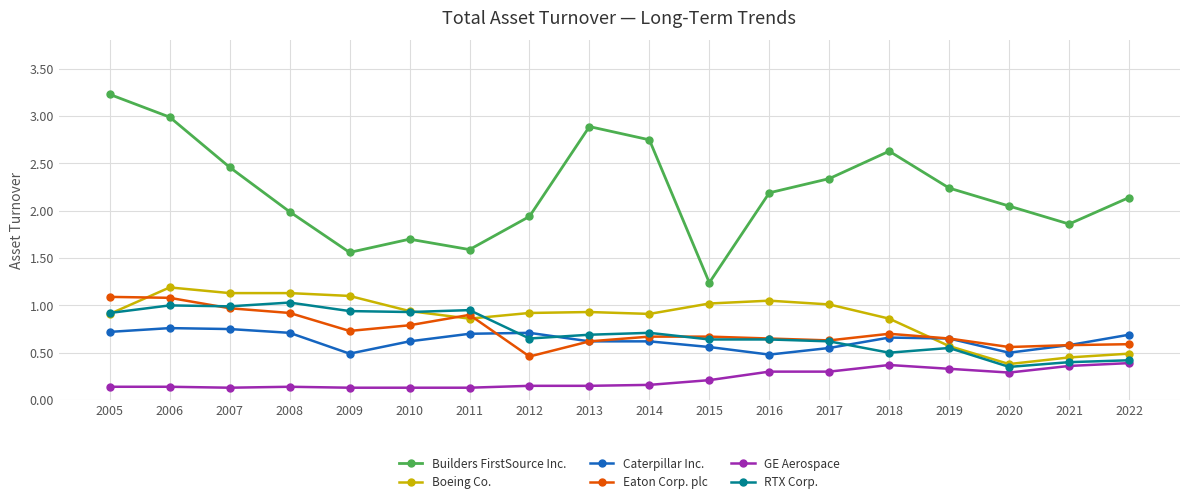

List the series in order of their peak value, lowest first.

GE Aerospace, Caterpillar Inc., RTX Corp., Eaton Corp. plc, Boeing Co., Builders FirstSource Inc.